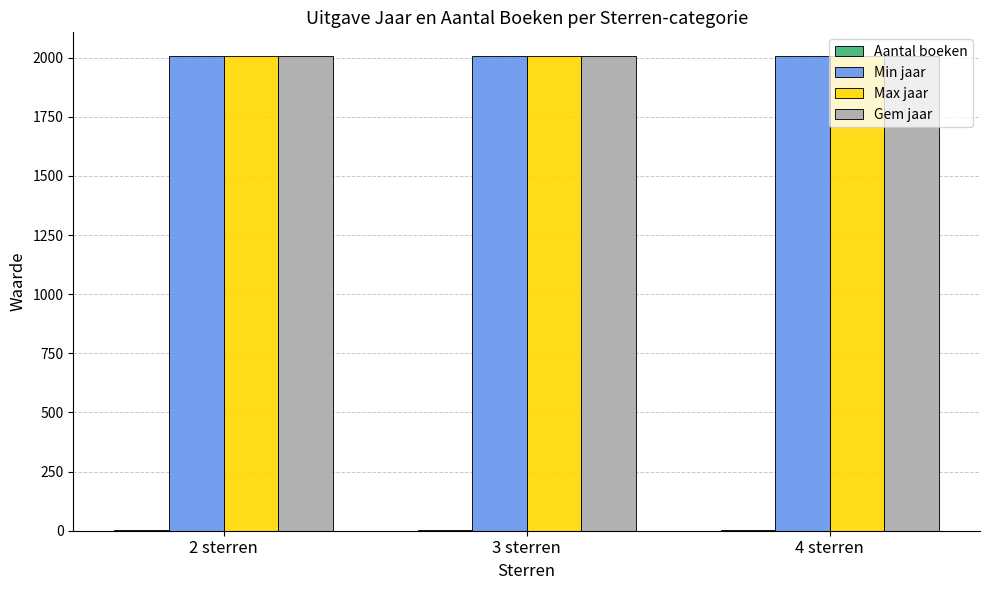

What is the sum of all Min jaar values?

6021